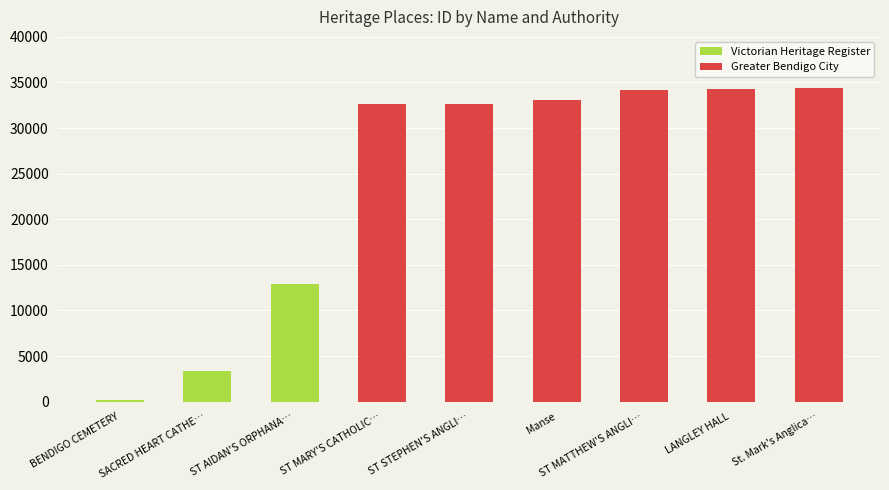

What is the maximum value shown in the chart?

34362